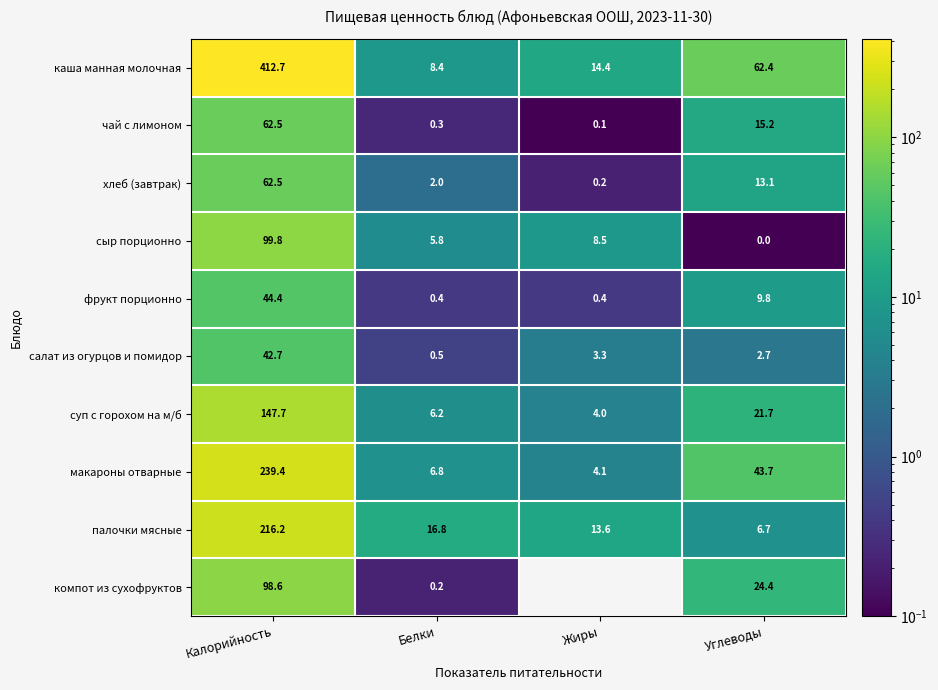

What is the total value across all series at Калорийность?

1426.5